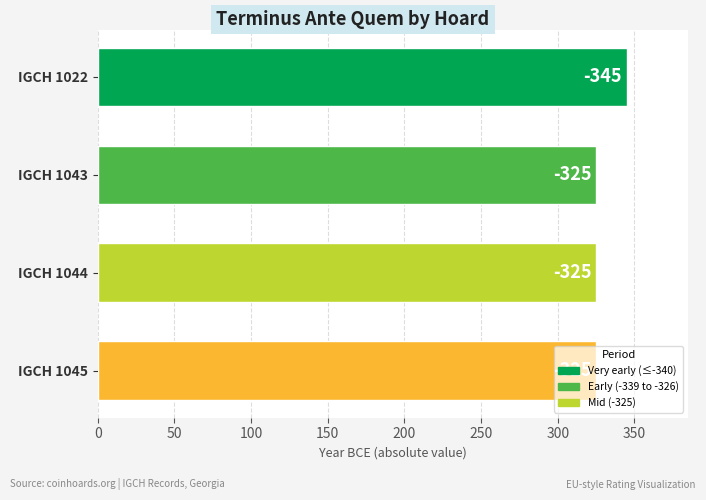

How many bars are there in total?

4